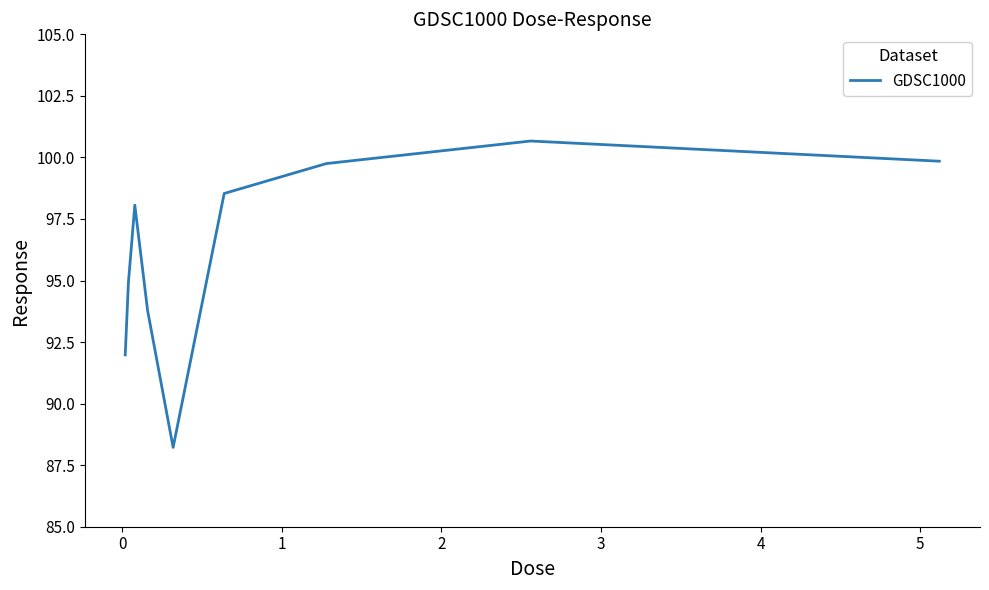

What is the maximum value shown in the chart?

100.7